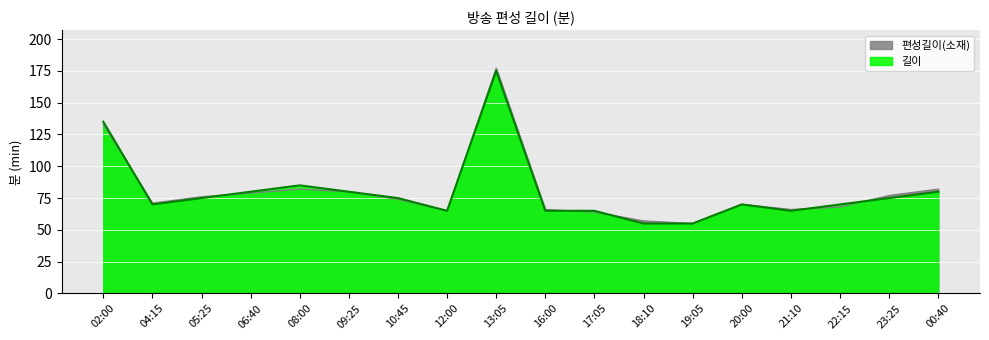

List the series in order of their overall mean, highest first.

편성길이(소재), 길이